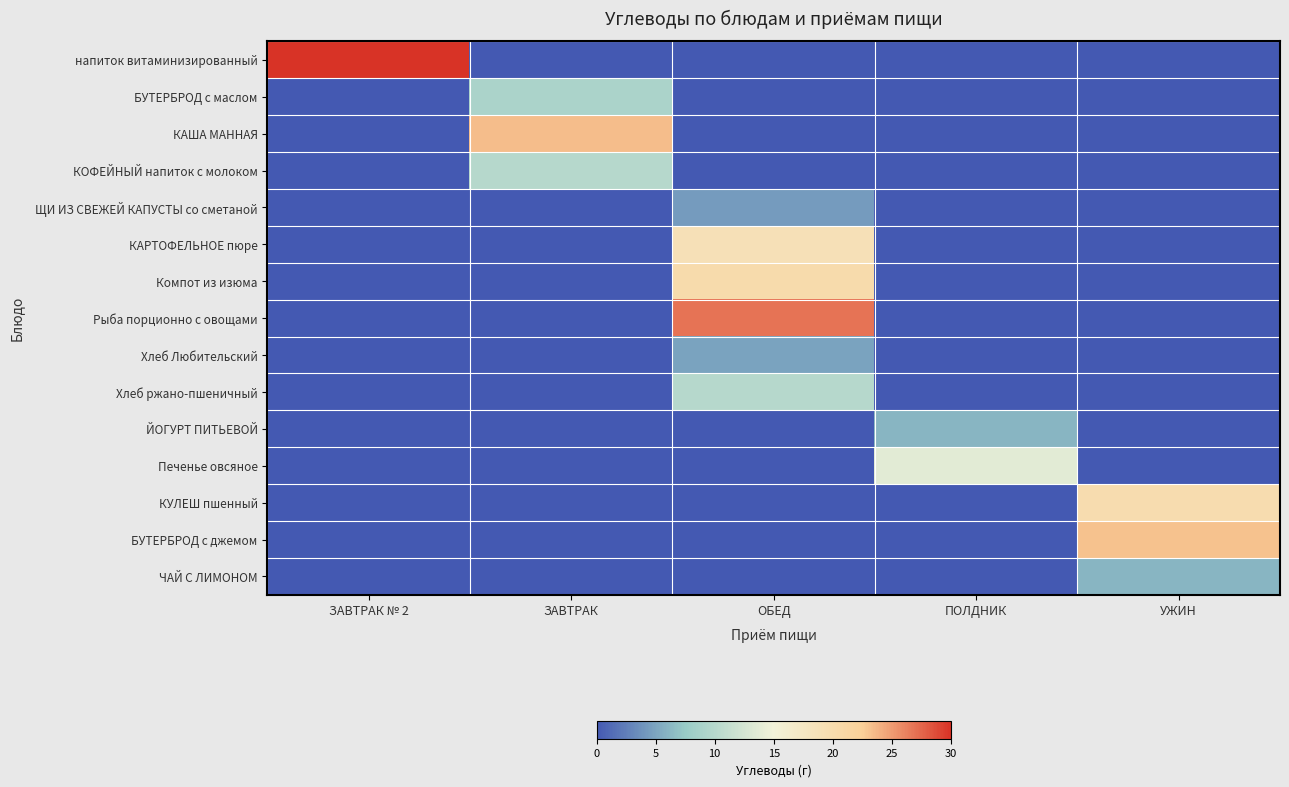

How many series are shown in this chart?

15